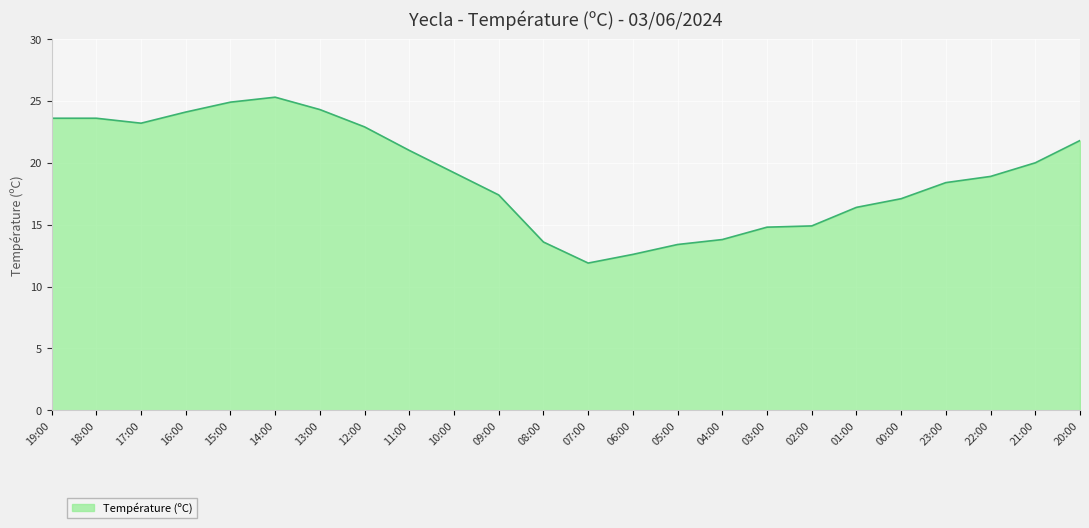

How many lines are shown in the chart?

1